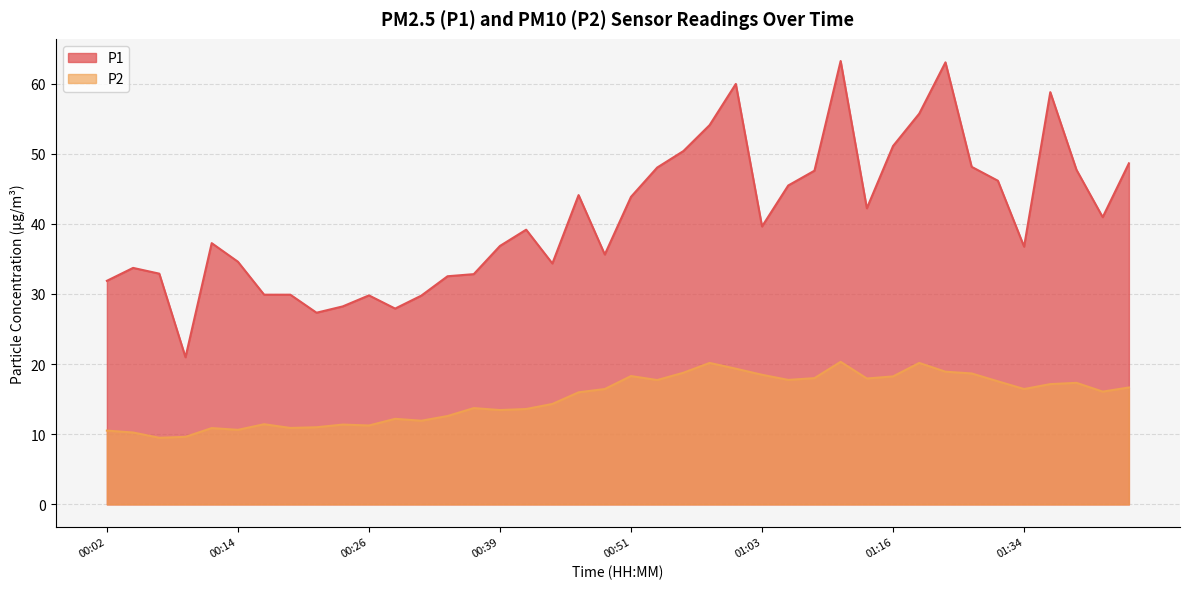

Reading right to left, extract all data points from this chart.

P1: 01:46=48.6	01:43=41.0	01:40=47.7	01:37=58.8	01:34=36.8	01:32=46.1	01:29=48.1	01:21=63.0	01:18=55.7	01:16=51.1	01:13=42.2	01:11=63.2	01:08=47.6	01:06=45.5	01:03=39.6	01:01=60.0	00:58=54.1	00:56=50.4	00:53=48.0	00:51=43.9	00:48=35.6	00:46=44.1	00:44=34.4	00:41=39.2	00:39=36.9	00:36=32.8	00:34=32.5	00:31=29.8	00:29=27.9	00:26=29.8	00:24=28.2	00:22=27.3	00:19=29.9	00:17=29.9	00:14=34.6	00:12=37.2	00:09=21.0	00:07=32.9	00:04=33.7	00:02=31.9
P2: 01:46=16.7	01:43=16.1	01:40=17.3	01:37=17.1	01:34=16.4	01:32=17.6	01:29=18.7	01:21=18.9	01:18=20.2	01:16=18.2	01:13=17.9	01:11=20.3	01:08=18.0	01:06=17.8	01:03=18.5	01:01=19.4	00:58=20.2	00:56=18.8	00:53=17.7	00:51=18.3	00:48=16.4	00:46=16.0	00:44=14.3	00:41=13.6	00:39=13.4	00:36=13.7	00:34=12.6	00:31=11.9	00:29=12.2	00:26=11.2	00:24=11.4	00:22=11.0	00:19=10.9	00:17=11.4	00:14=10.6	00:12=10.9	00:09=9.6	00:07=9.5	00:04=10.2	00:02=10.5